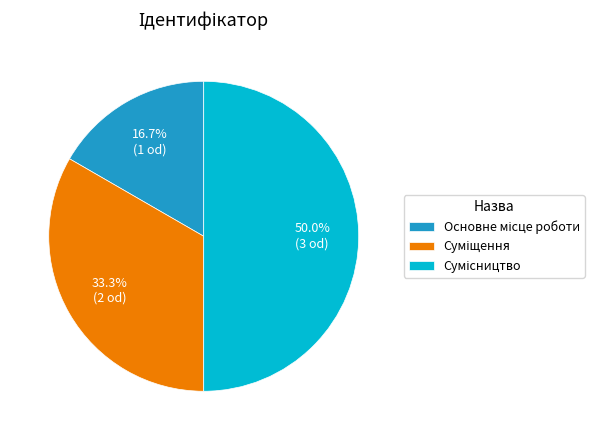

To the nearest percent, what is the average slice percentage?

33%